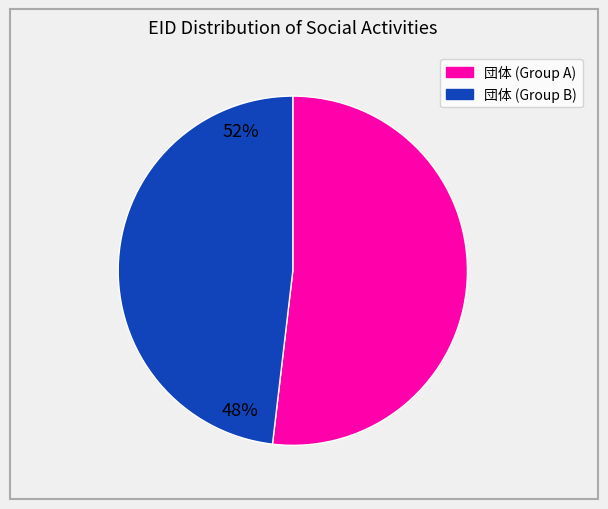

Is there a majority slice in this chart?

Yes